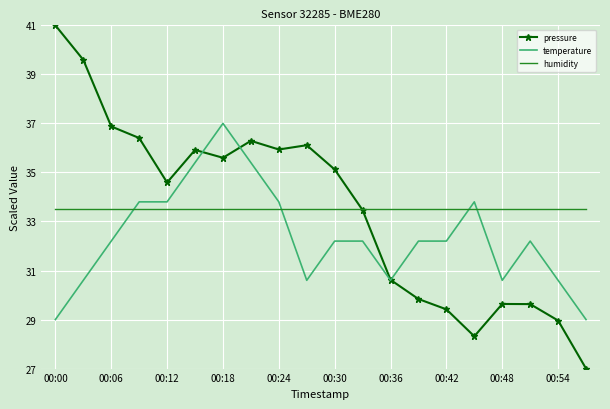

Rank the series by their maximum value, from lowest to highest.

humidity, temperature, pressure